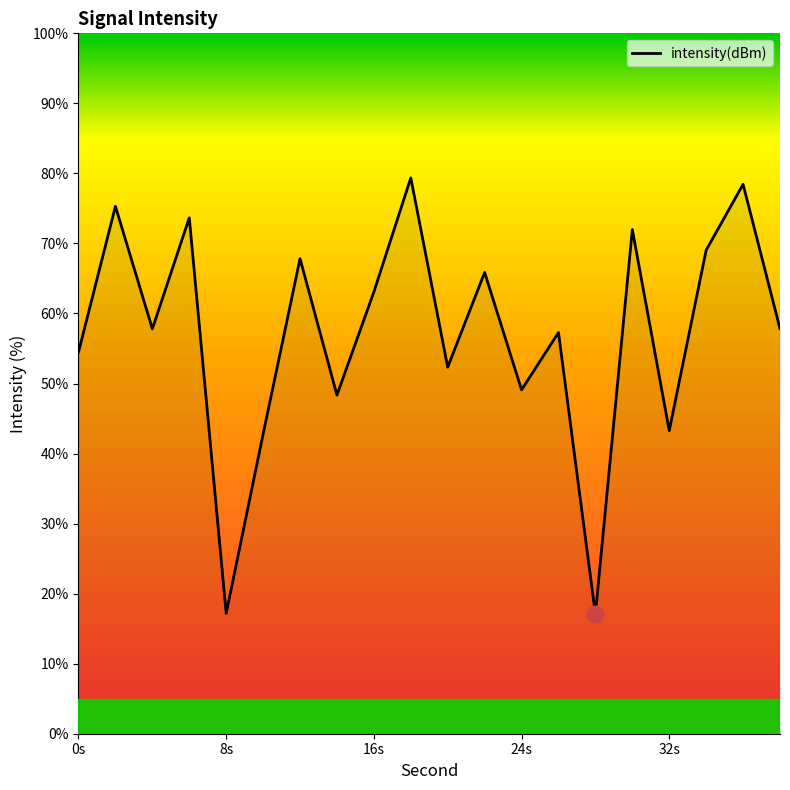

What is the maximum value shown in the chart?

79.4